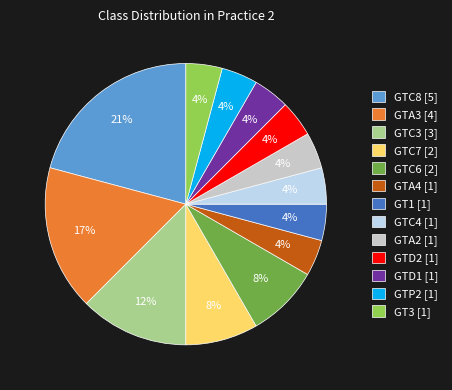

Combined, do GTD1 and GTC3 account for over 50%?

No